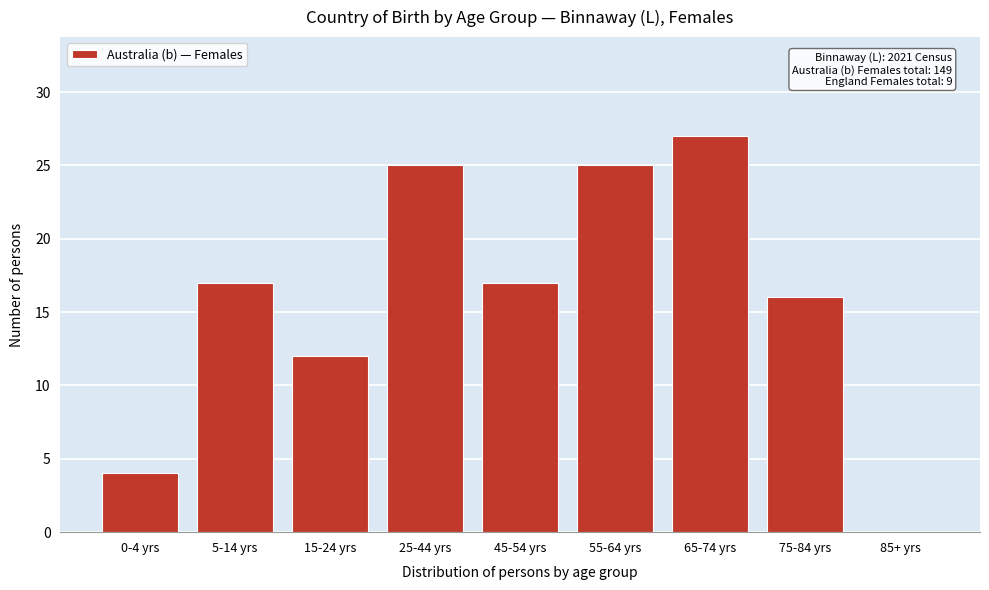

Reading left to right, transcribe all the data shown in this chart.

0-4 yrs=4	5-14 yrs=17	15-24 yrs=12	25-44 yrs=25	45-54 yrs=17	55-64 yrs=25	65-74 yrs=27	75-84 yrs=16	85+ yrs=0